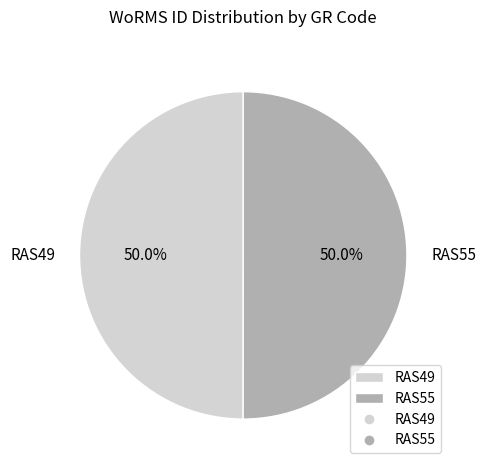

Approximately how many times larger is the value at RAS55 compared to RAS49?

1.0